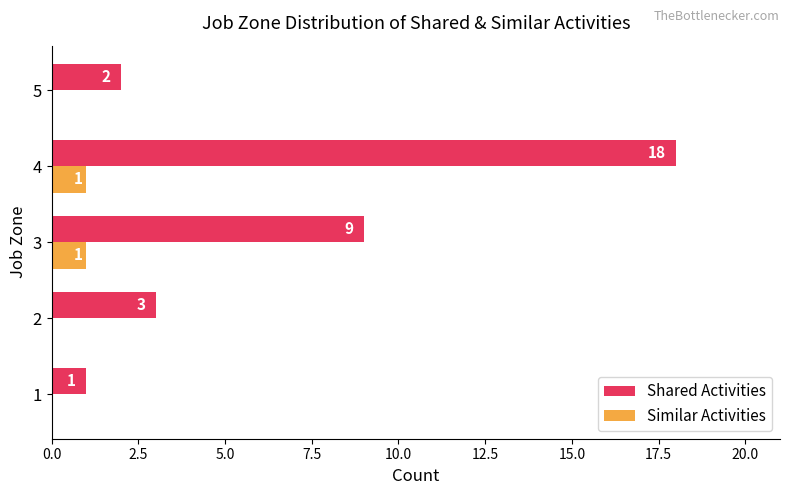

At which label is Shared Activities closest to 9?

3